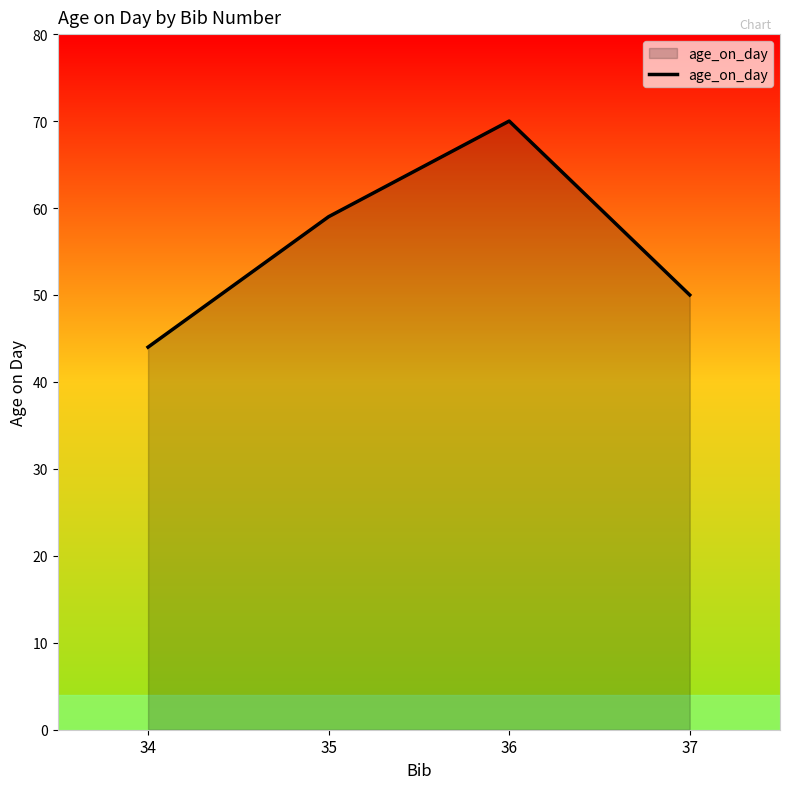

What is the sum of the values at 37 and 34?

94